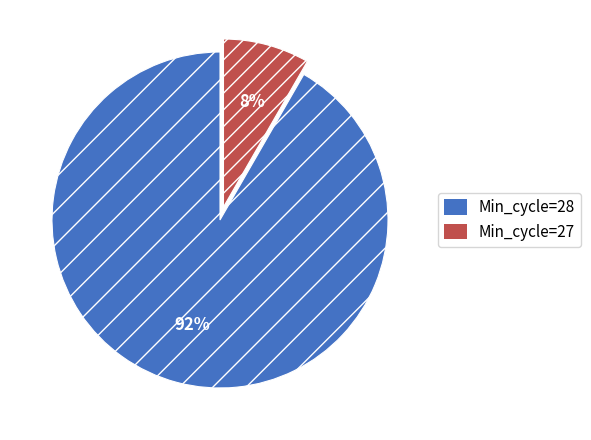

Count the number of slices in the pie.

2